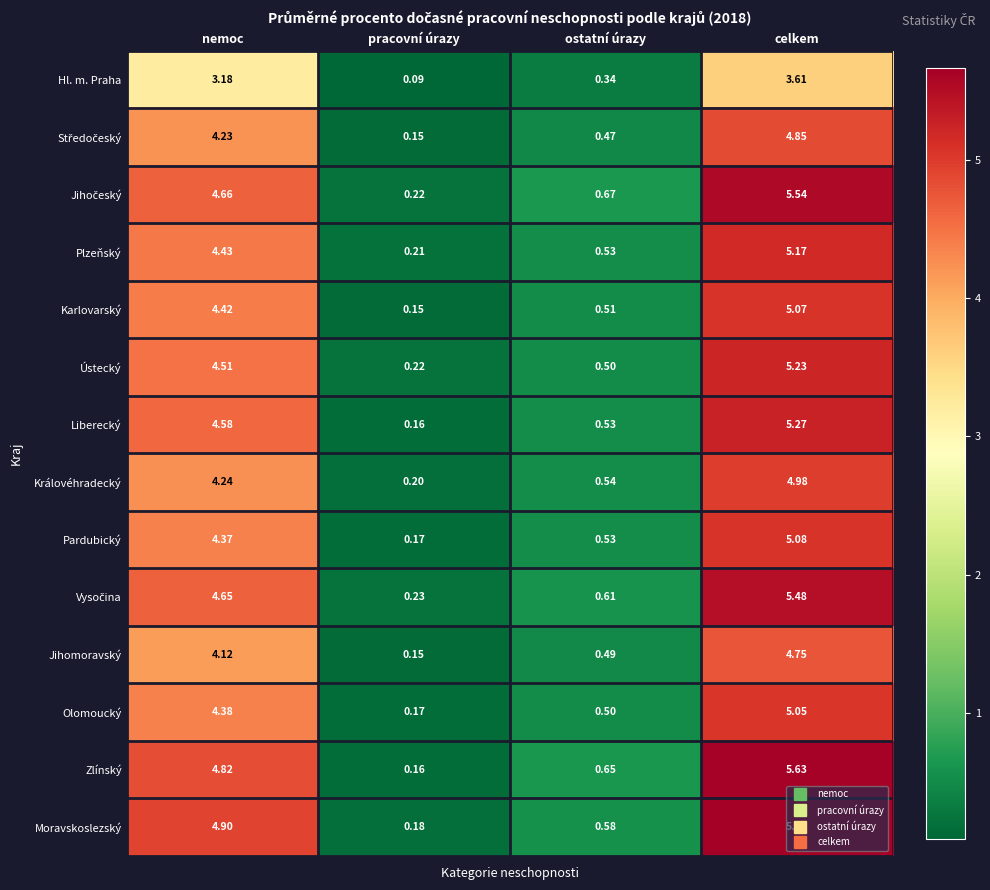

Rank the categories by Ústecký value from lowest to highest.

pracovní úrazy, ostatní úrazy, nemoc, celkem